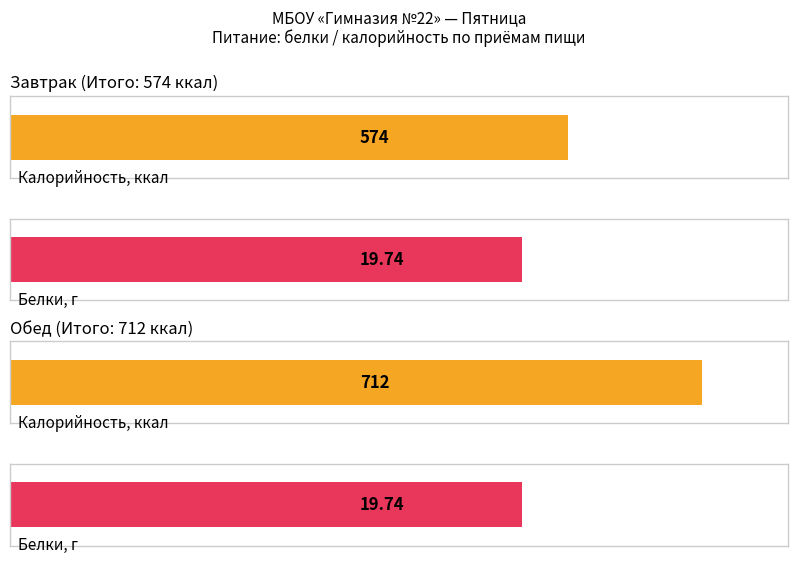

What is the maximum value for Калорийность?

712.0